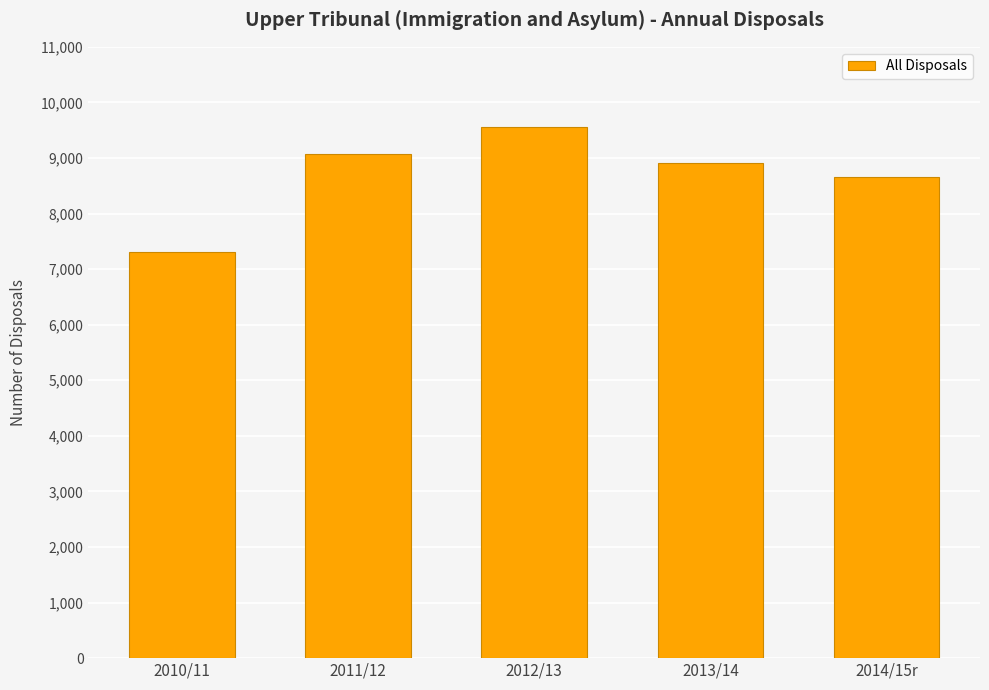

What is the average value?

8701